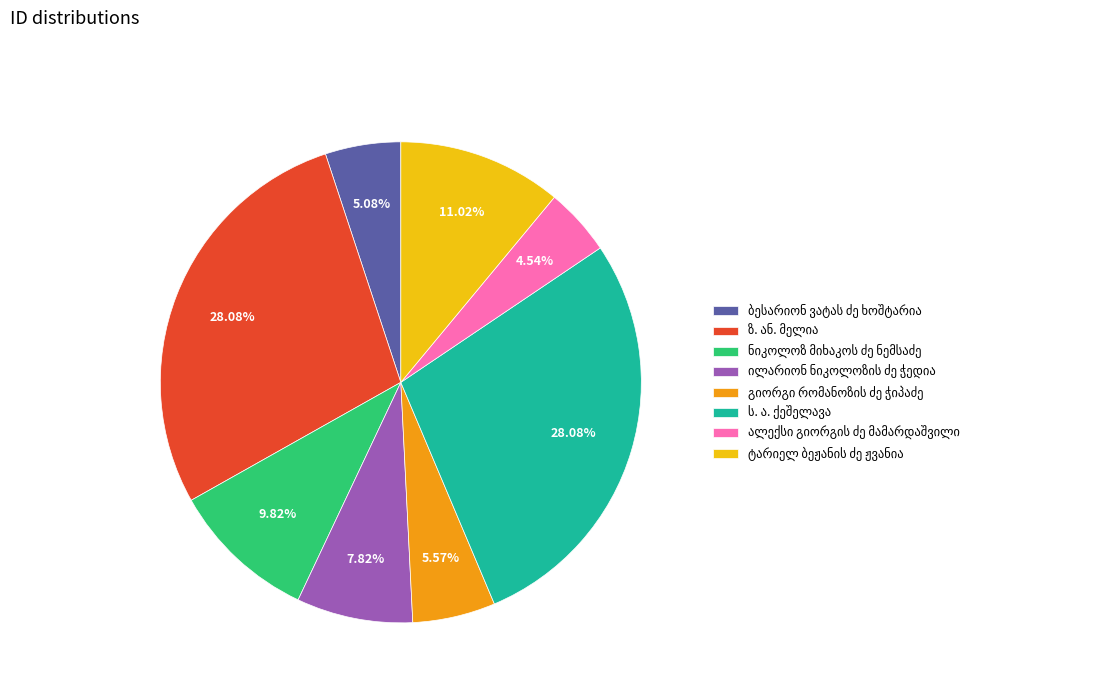

To the nearest percent, what is the difference between the largest and smallest slice percentages?

24%